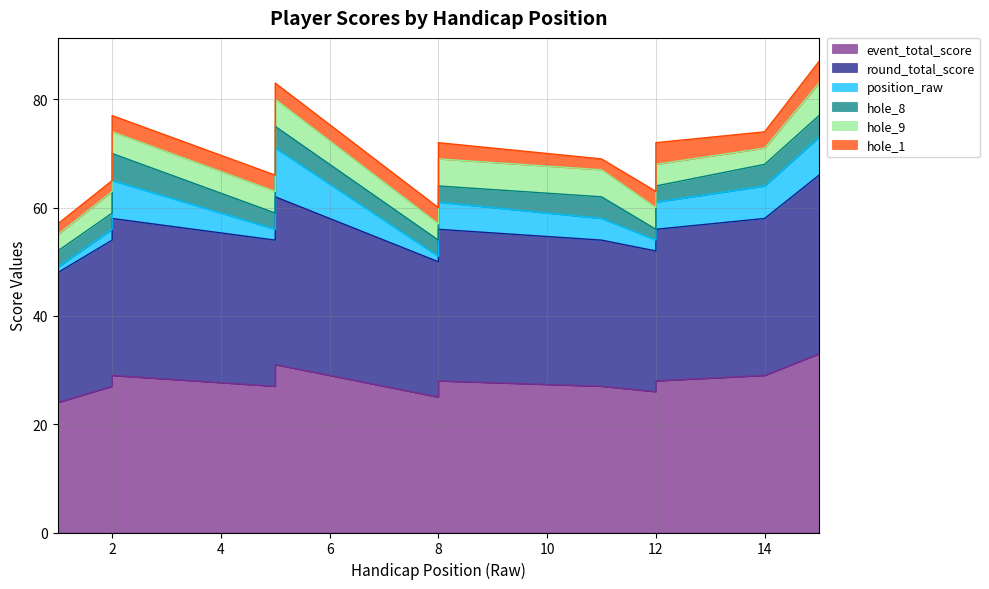

Count the number of data series in this chart.

6